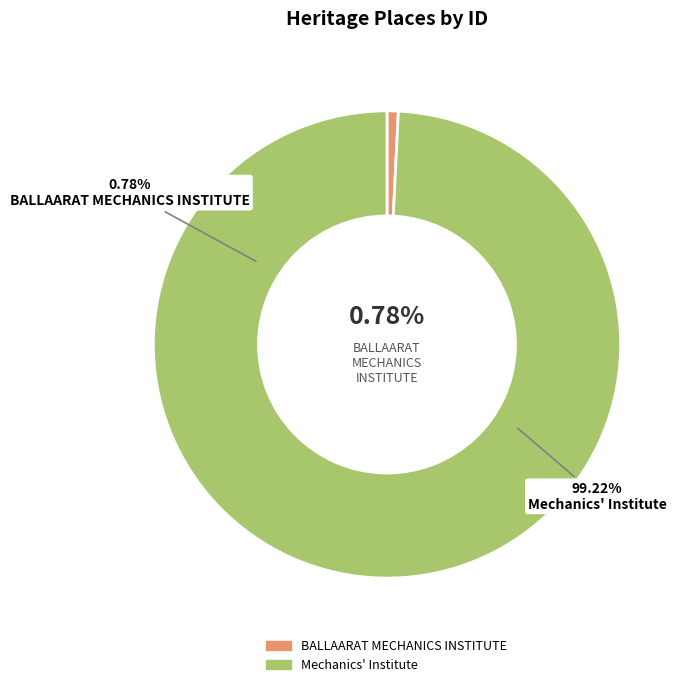

What percentage do BALLAARAT MECHANICS INSTITUTE and Mechanics' Institute together represent?

100.0%